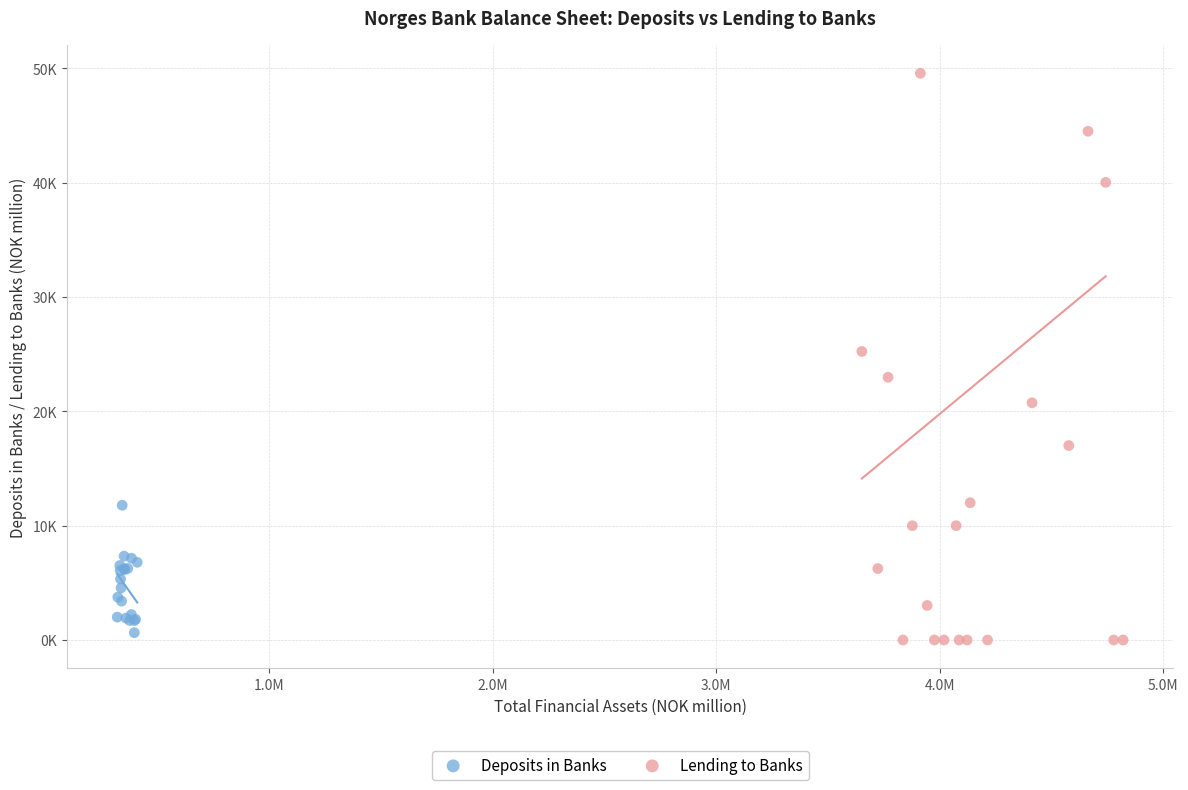

What are all the series names shown in the legend?

Deposits in Banks, Lending to Banks